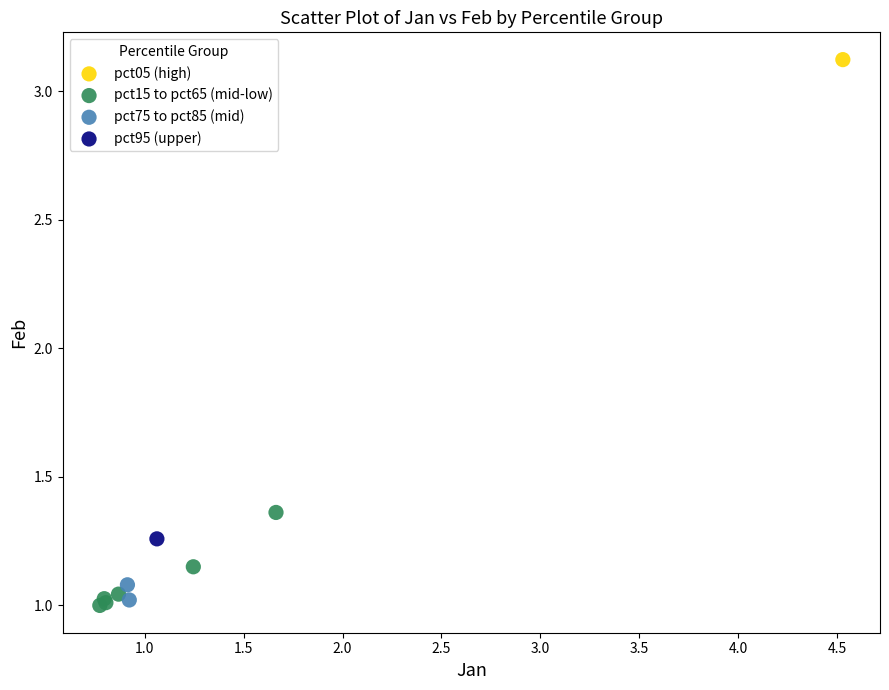

What are all the series names shown in the legend?

pct05 (high), pct15 to pct65 (mid-low), pct75 to pct85 (mid), pct95 (upper)